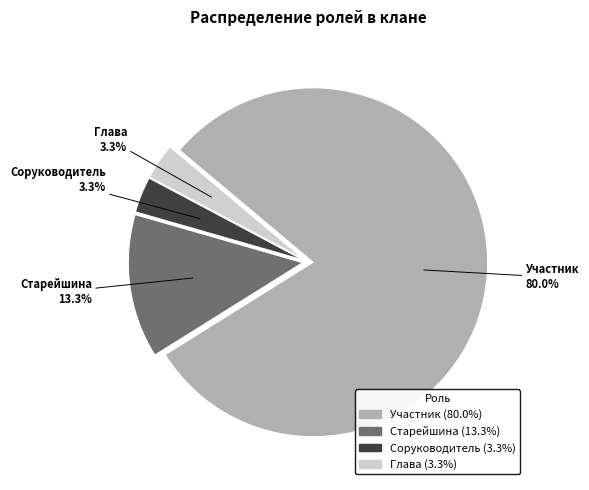

True or false: Старейшина accounts for 13% of the total.

True